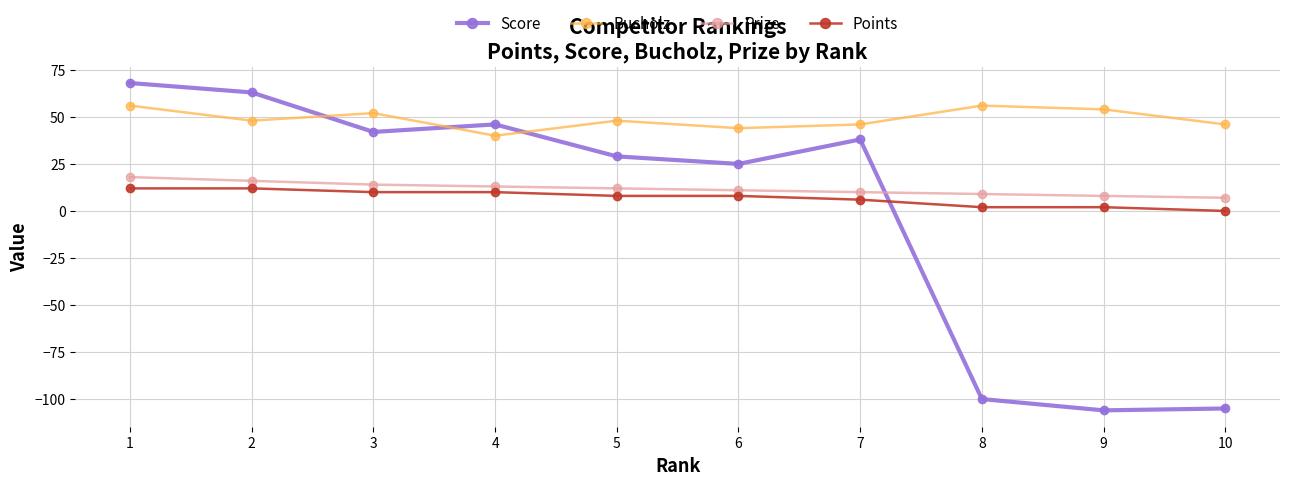

True or false: Points and Score cross at least once.

True